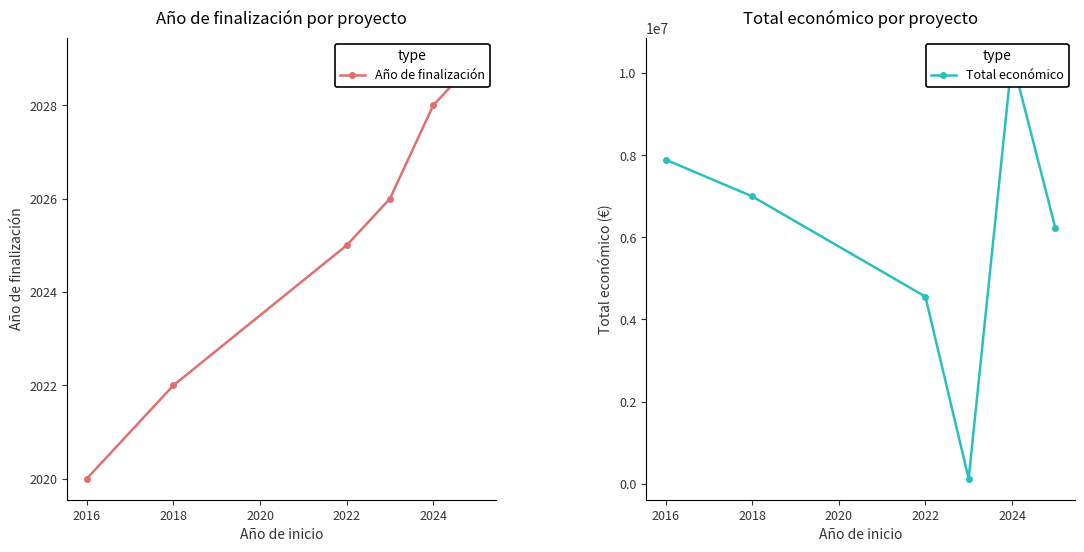

What is the total value across all series at 2020?

122026